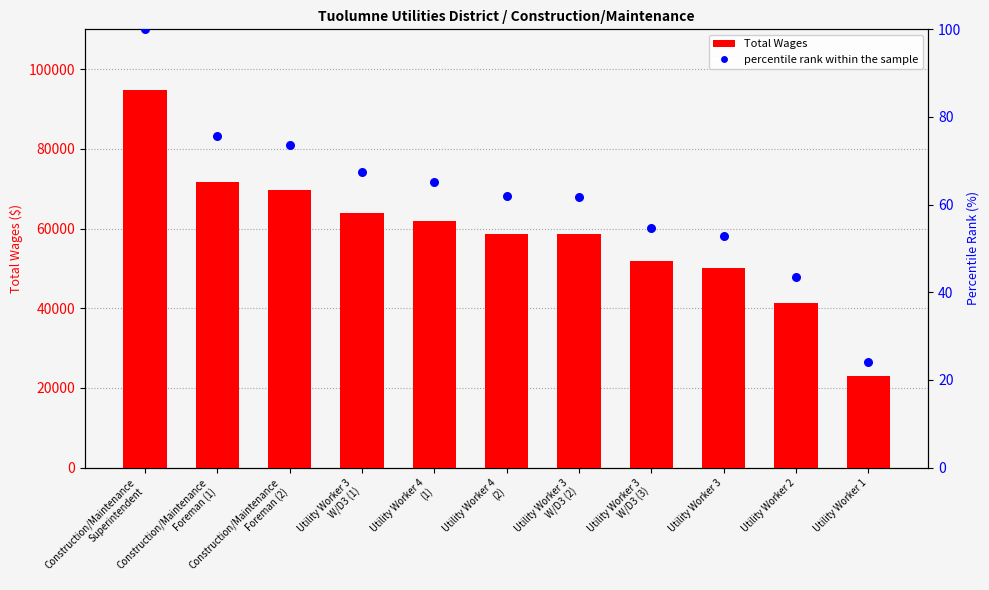

What is the total value across all series at Utility Worker 3?

50151.9